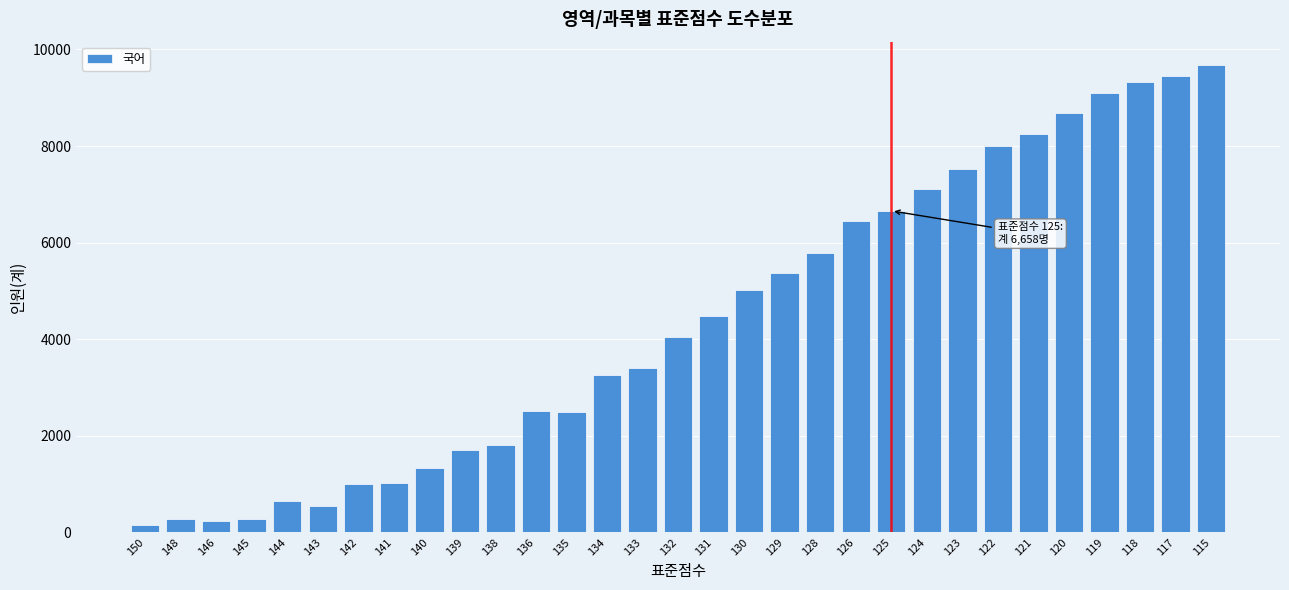

What is the ratio of the value at 131 to the value at 126?

0.7